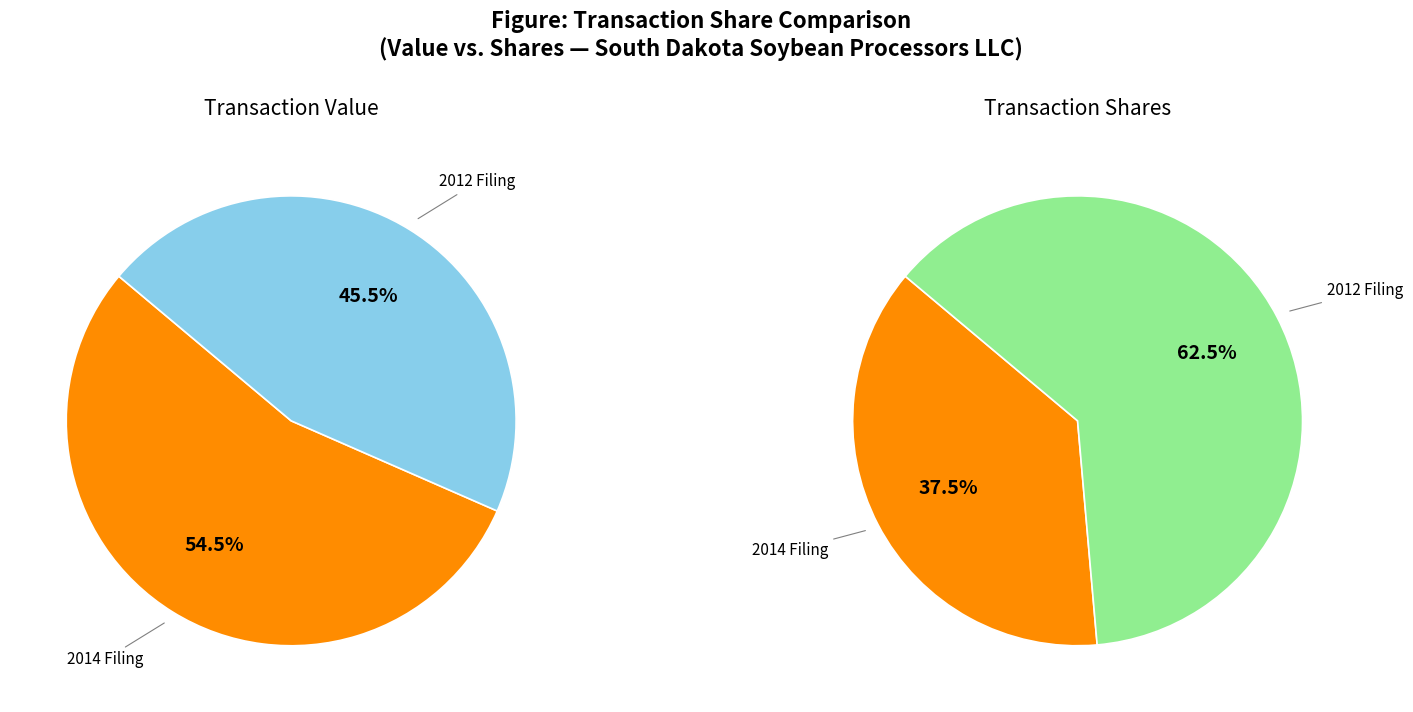

Is the sum of form464456_20140102032724-.xml and form449640_20120402034400-.xml greater than half?

Yes